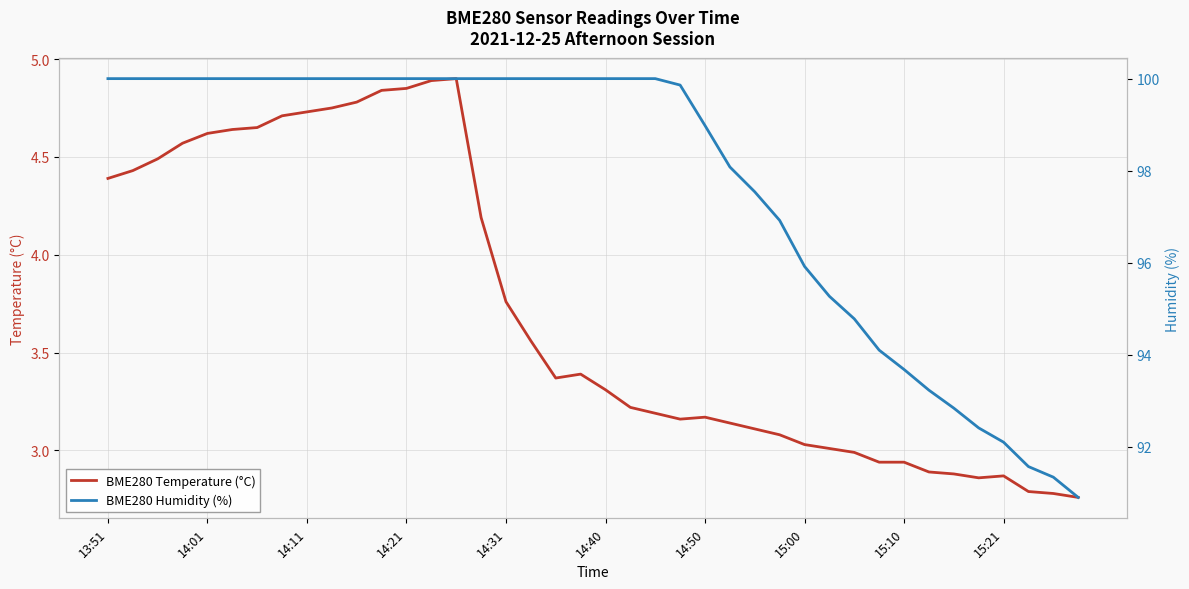

Is it true that BME280 Temperature (°C) equals 6.9 at 14:01?

False